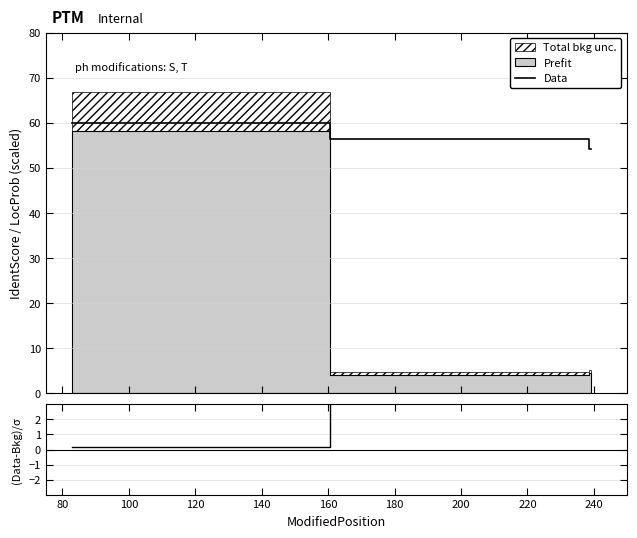

What is the highest value of the Data series?

59.9